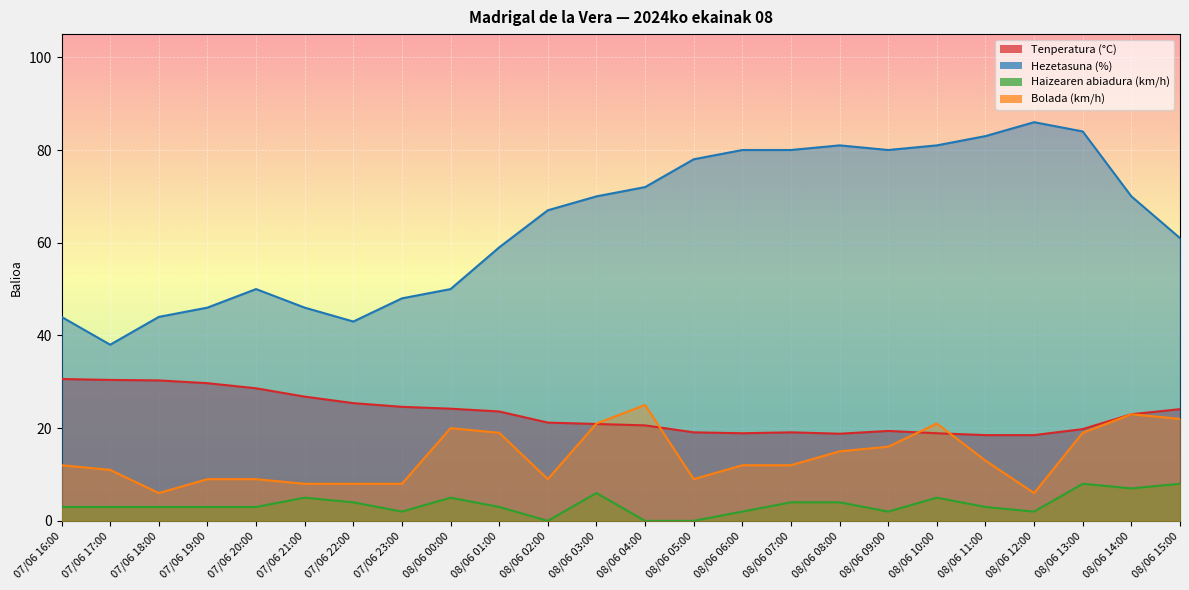

What is the value of the Tenperatura (°C) point at the 20th from the left?

18.5